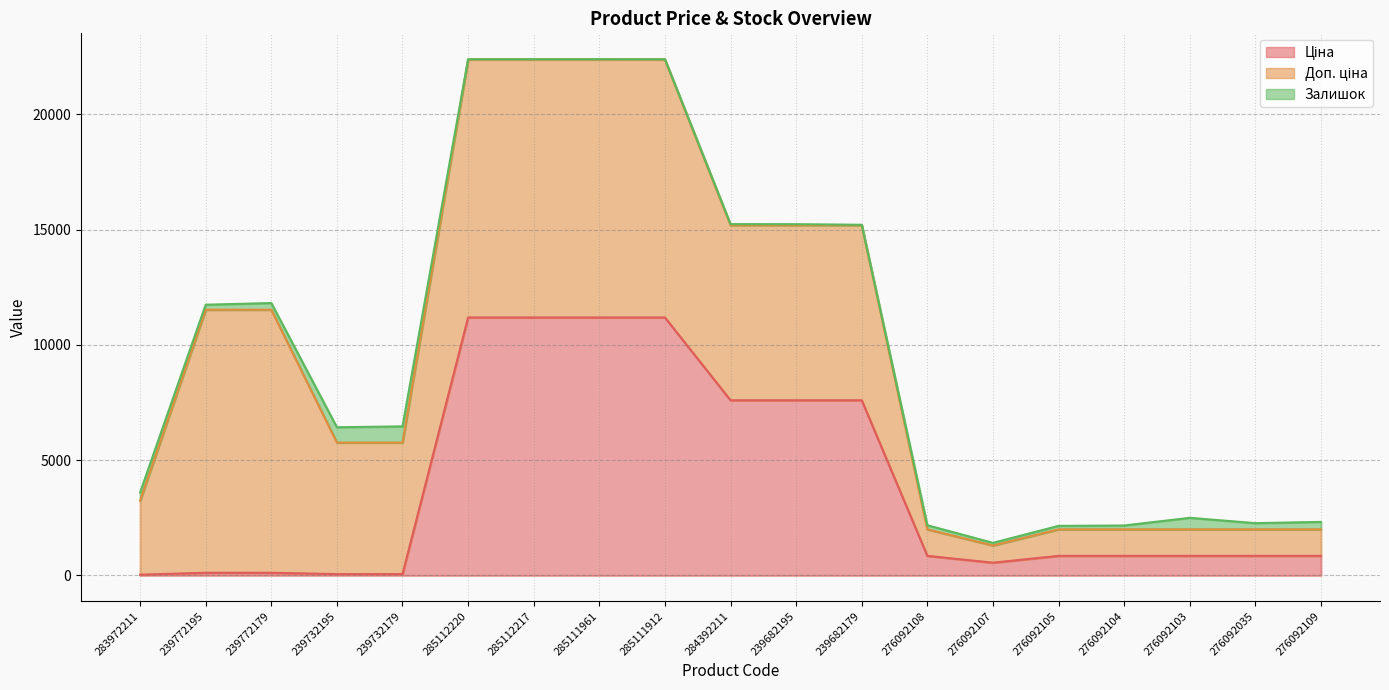

Reading left to right, transcribe all the data shown in this chart.

Ціна: 32.0	114.1	114.1	57.0	57.0	11188.2	11188.2	11188.2	11188.2	7596.5	7596.5	7596.5	848.4	551.5	848.4	848.4	848.4	848.4	848.4
Доп. ціна: 3205.0	11410.0	11410.0	5705.0	5705.0	11188.2	11188.2	11188.2	11188.2	7596.5	7596.5	7596.5	1149.7	747.0	1149.7	1149.7	1149.7	1149.7	1149.7
Залишок: 360.0	218.0	290.0	665.0	702.0	17.0	17.0	17.0	15.0	44.0	41.0	17.0	177.0	114.0	151.0	167.0	500.0	269.0	323.0